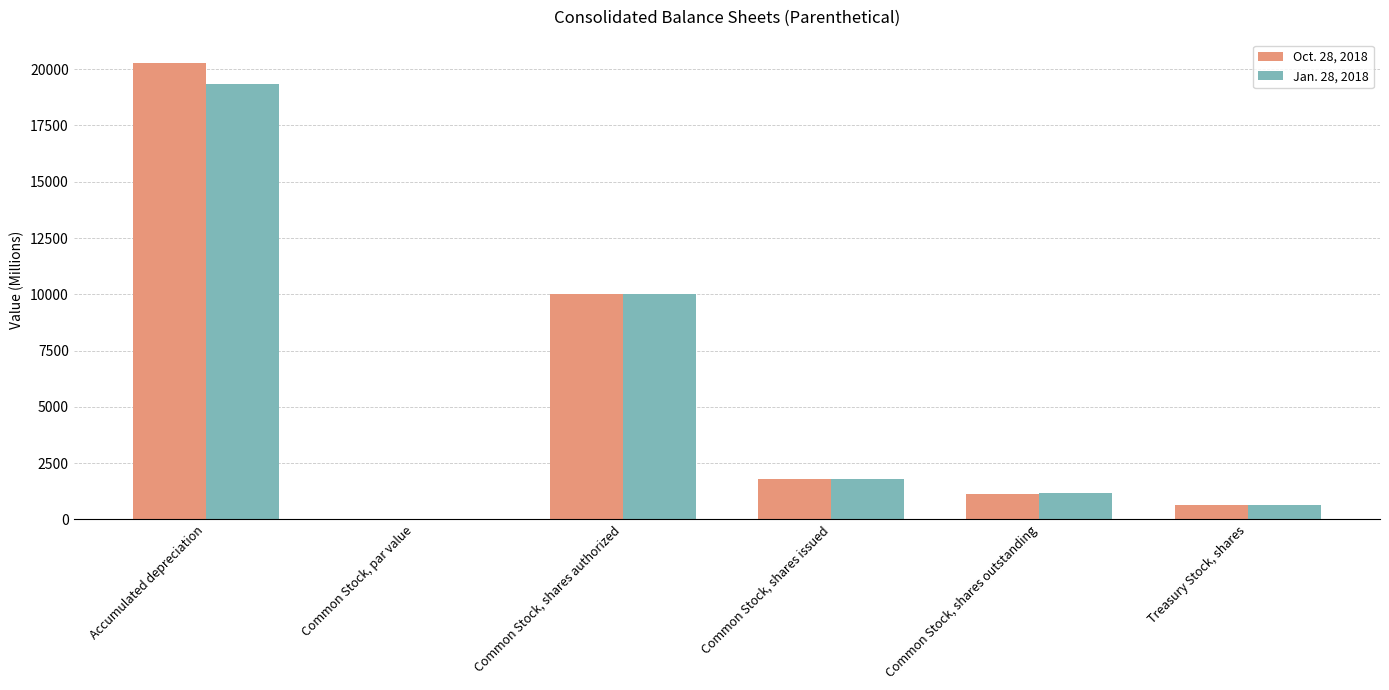

At which category is the sum across all series the highest?

Accumulated depreciation